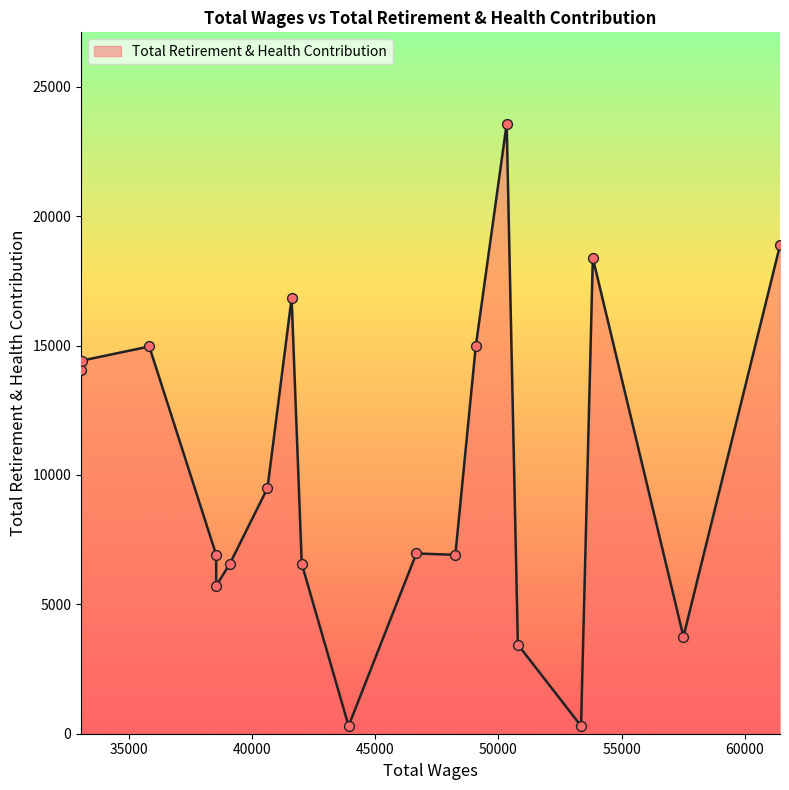

What is the difference between the maximum and minimum values?

23271